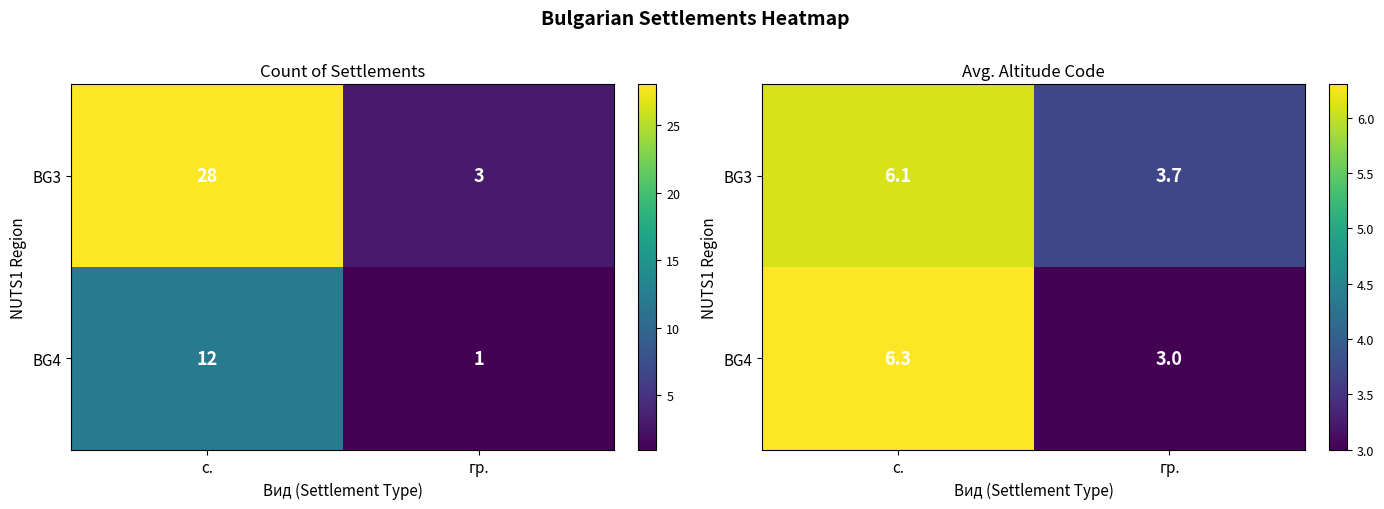

At с., list the series in order from largest to smallest.

BG4, BG3